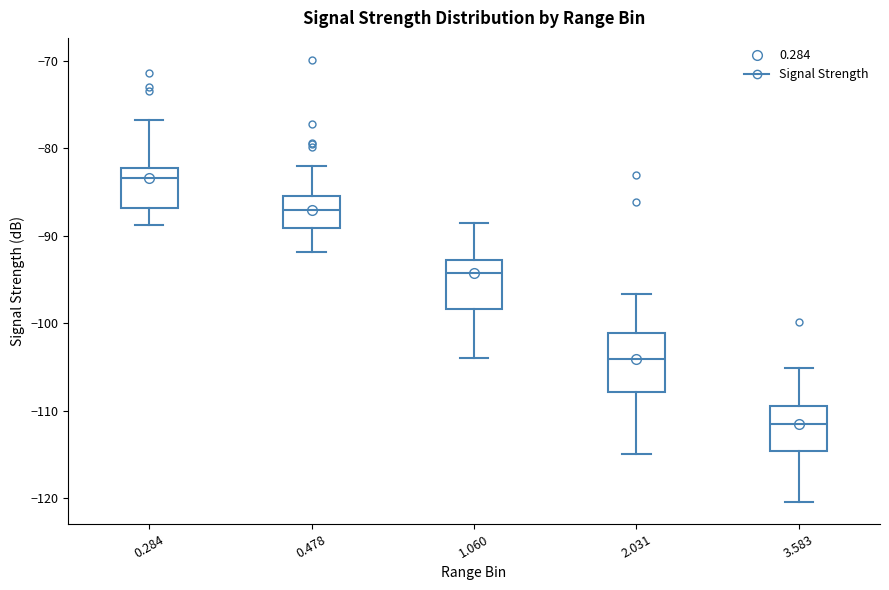

Reading left to right, read every box against the y-axis: the position of its median line, the range the box covers, and the ends of its whiskers. The values are not printed on the chart, so give them approximately, as read against the axis.

0.284: median -83, box -87 to -82, whiskers -89 to -77
0.478: median -87, box -89 to -85, whiskers -92 to -82
1.060: median -94, box -98 to -93, whiskers -104 to -88
2.031: median -104, box -108 to -101, whiskers -115 to -97
3.583: median -111, box -115 to -109, whiskers -120 to -105